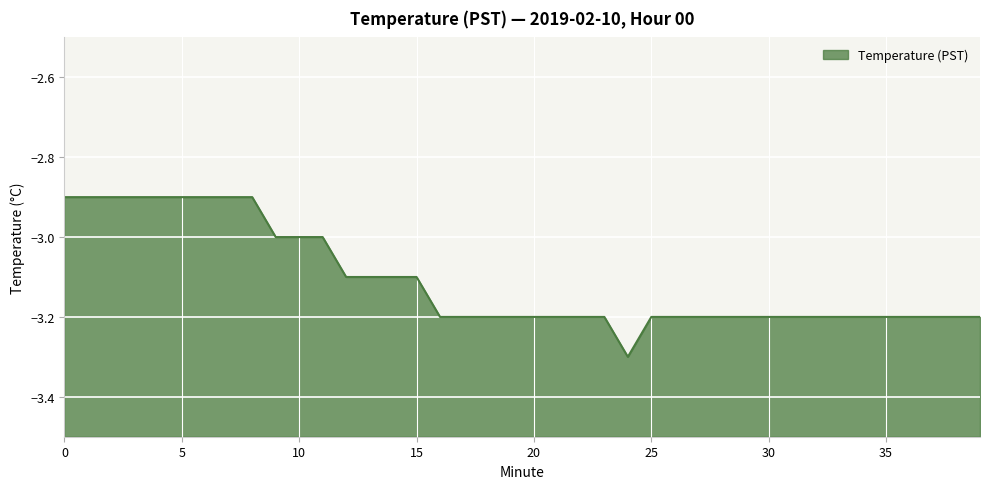

What is the value of the 4th point from the left?

-2.9